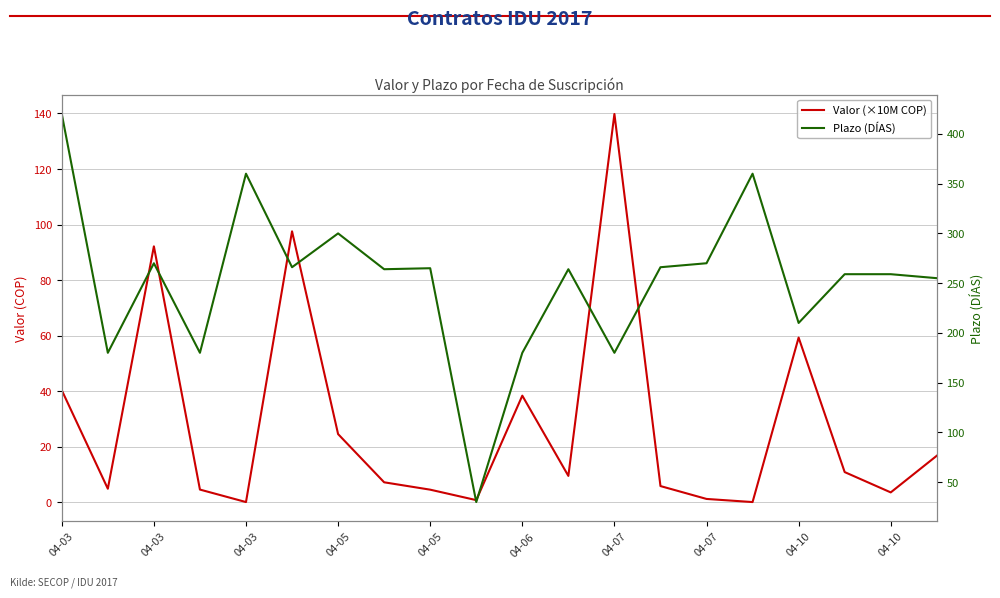

At how many categories does at least one series exceed 276?

4